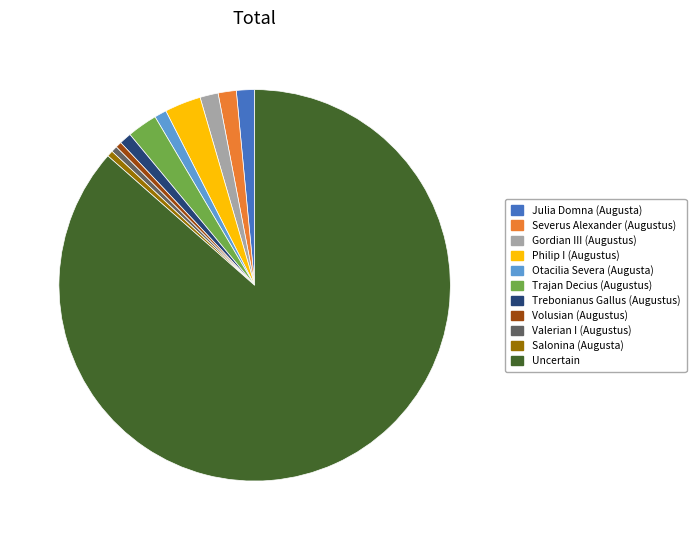

What is the largest slice in the pie chart?

Uncertain